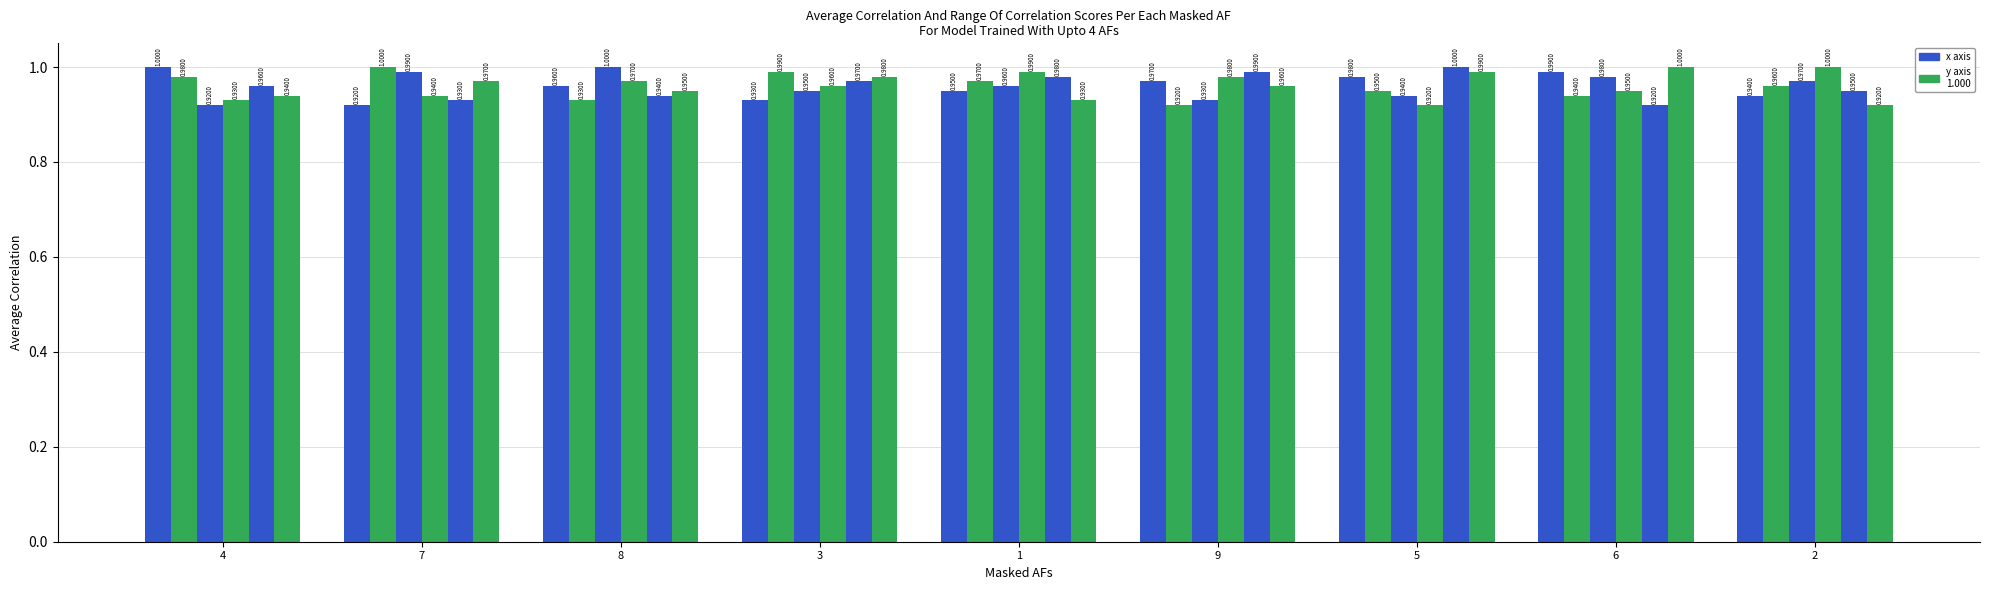

How many bars are there in total?

54